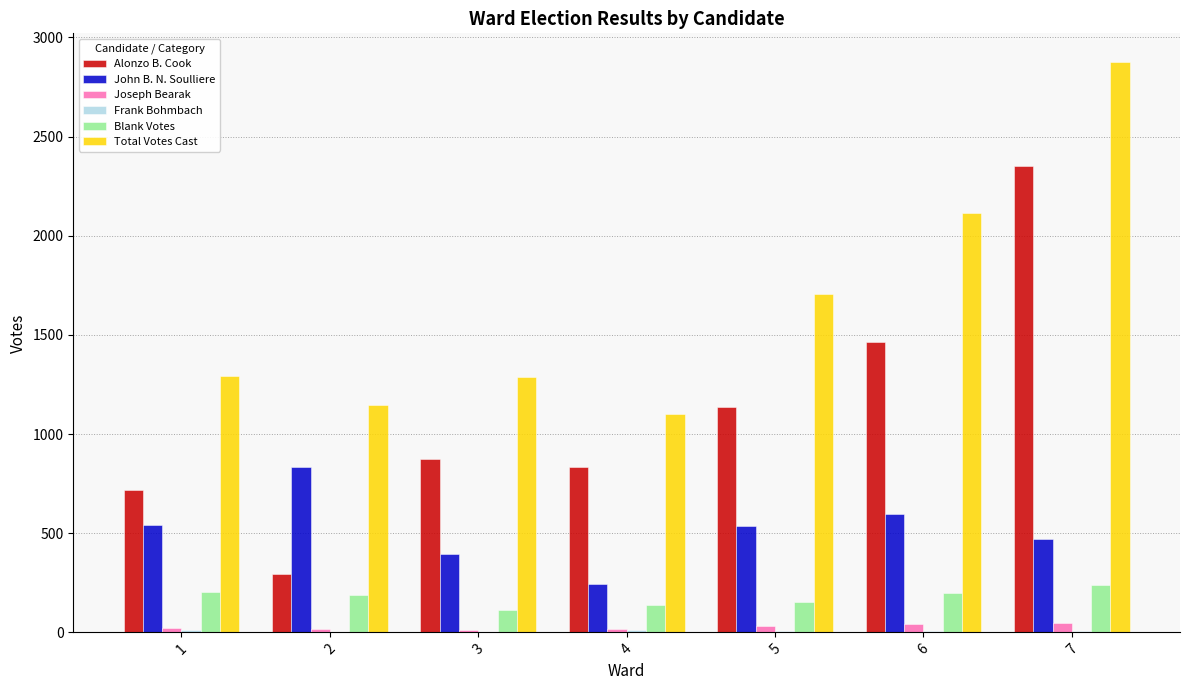

At which category is the sum across all series the highest?

7